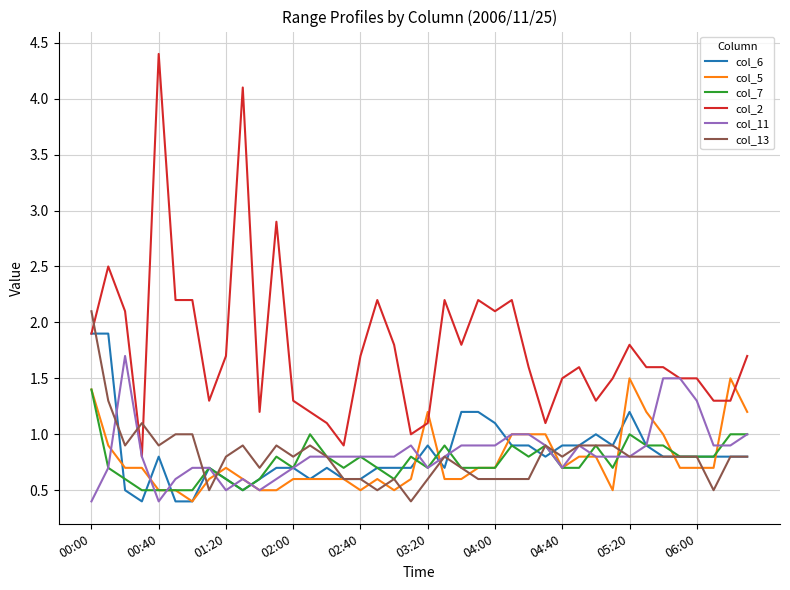

Which series has the widest spread of values?

col_2